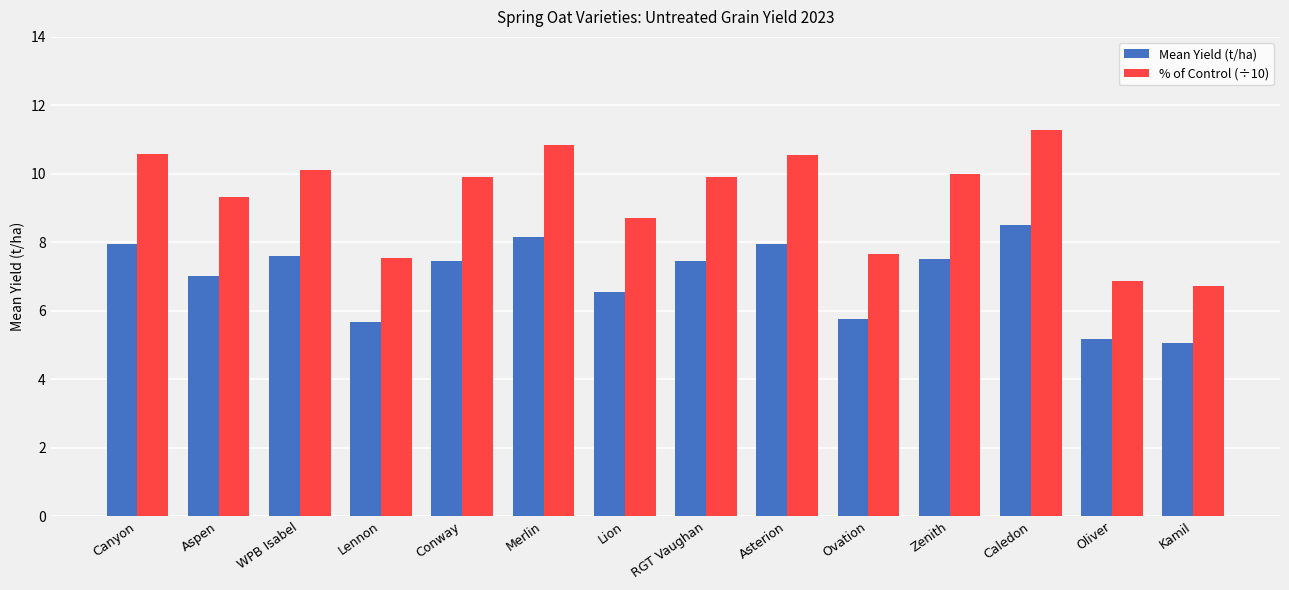

Is it true that % of Control (÷10) equals 6.9 at Canyon?

False